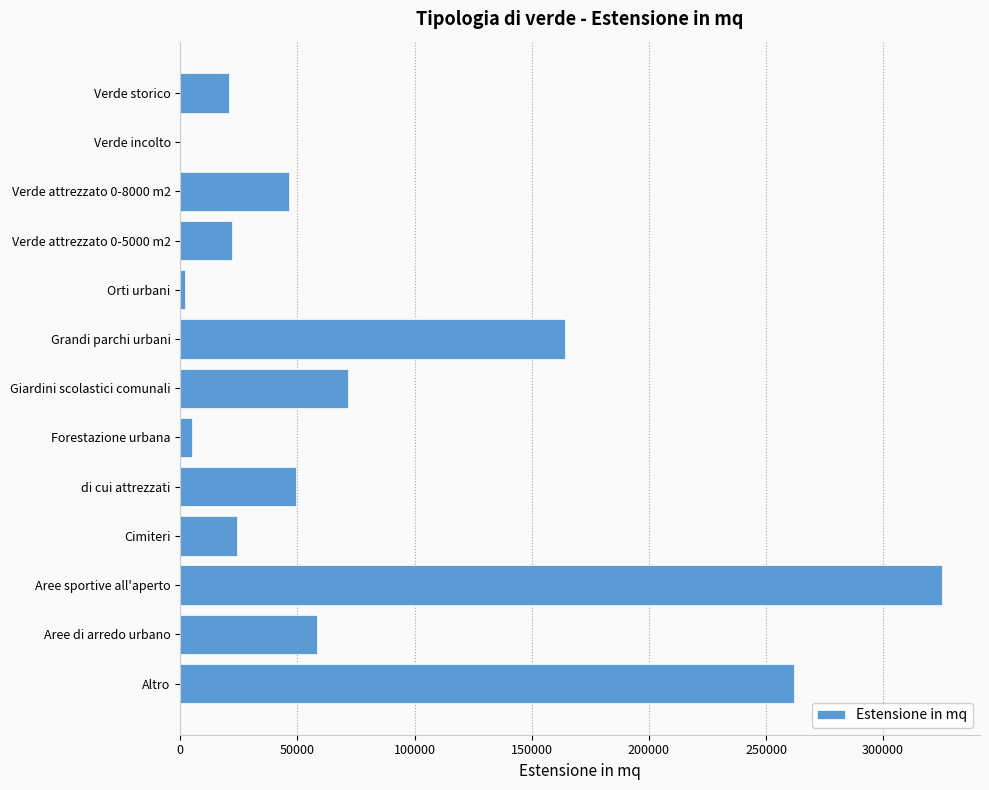

How many series are shown in this chart?

1